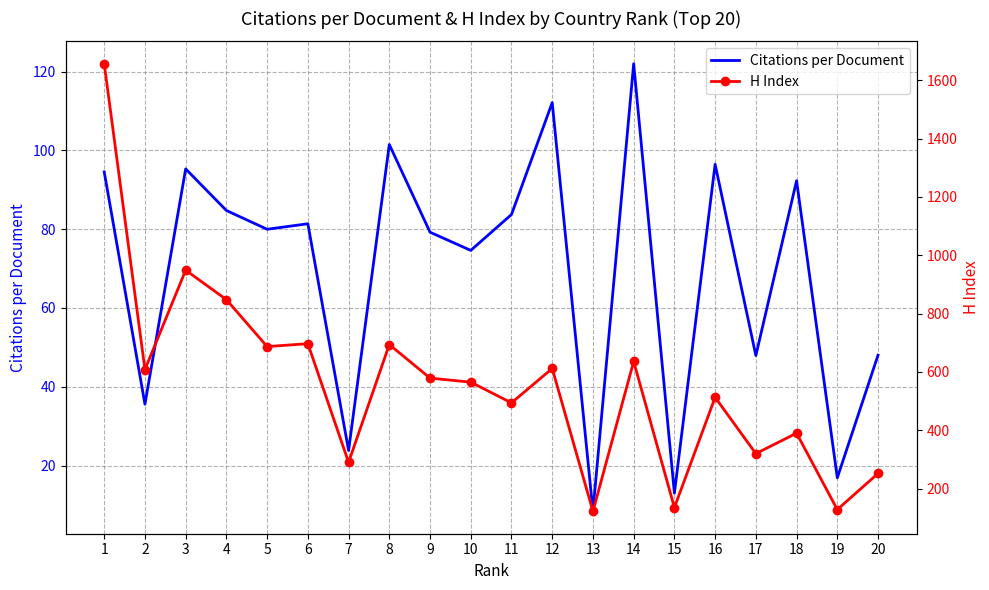

At how many categories does at least one series exceed 42?

20